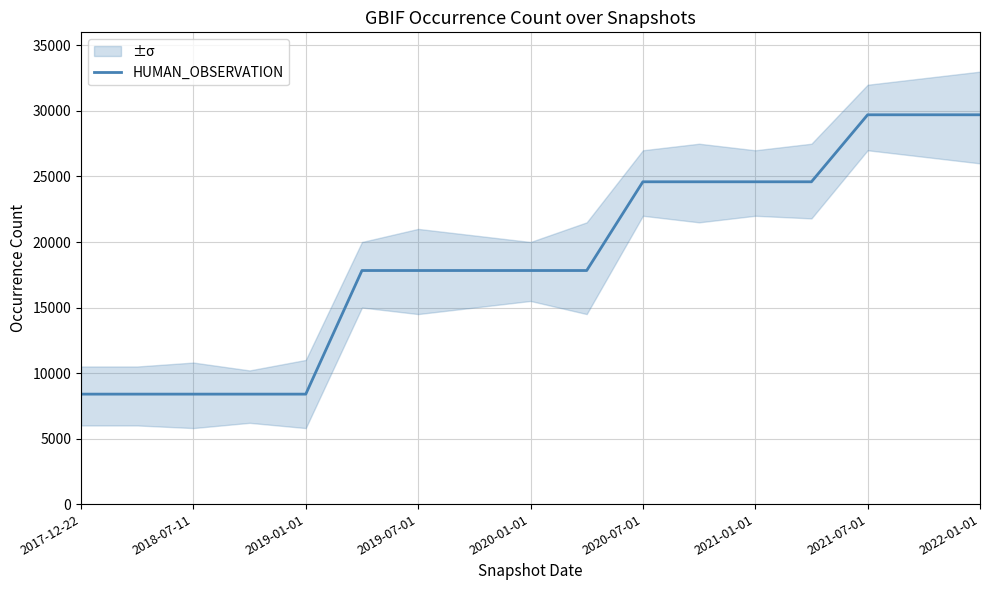

Count the number of values greater than 17824.

7